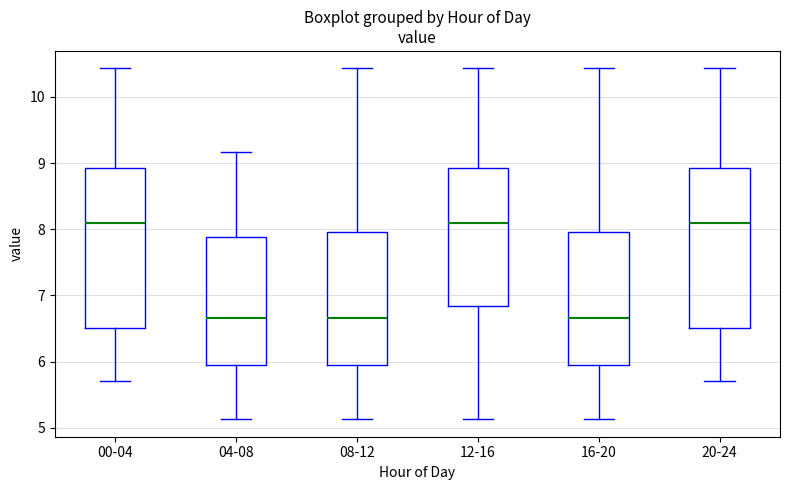

Reading left to right, transcribe this box plot: for each box, give where its median line is, the range the box spans, and where its two whiskers end, as read against the y-axis. The values are not printed on the chart, so give them approximately, as read against the axis.

00-04: median 8.1, box 6.5 to 8.9, whiskers 5.7 to 10.4
04-08: median 6.7, box 6.0 to 7.9, whiskers 5.1 to 9.2
08-12: median 6.7, box 6.0 to 8.0, whiskers 5.1 to 10.4
12-16: median 8.1, box 6.8 to 8.9, whiskers 5.1 to 10.4
16-20: median 6.7, box 6.0 to 8.0, whiskers 5.1 to 10.4
20-24: median 8.1, box 6.5 to 8.9, whiskers 5.7 to 10.4